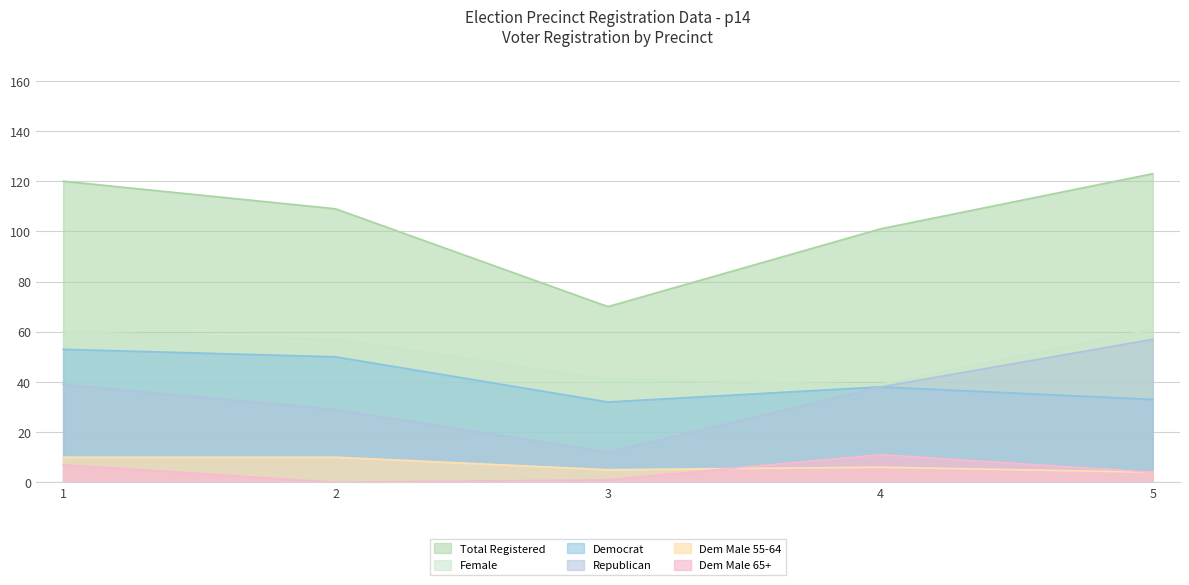

List the series in order of their peak value, highest first.

totreg_r, female, rep, dem, demm65pl, demm5564